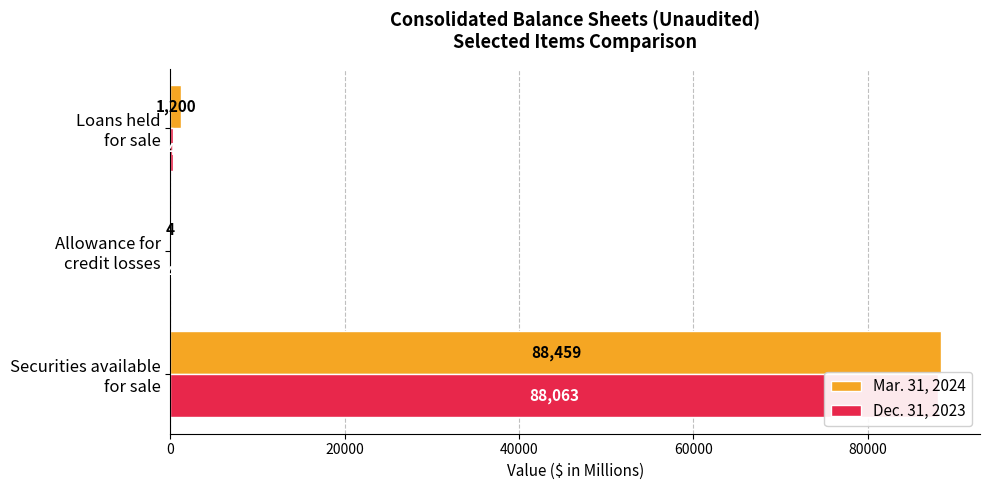

What is the value of the Mar. 31, 2024 bar at the 2nd from the left?

4